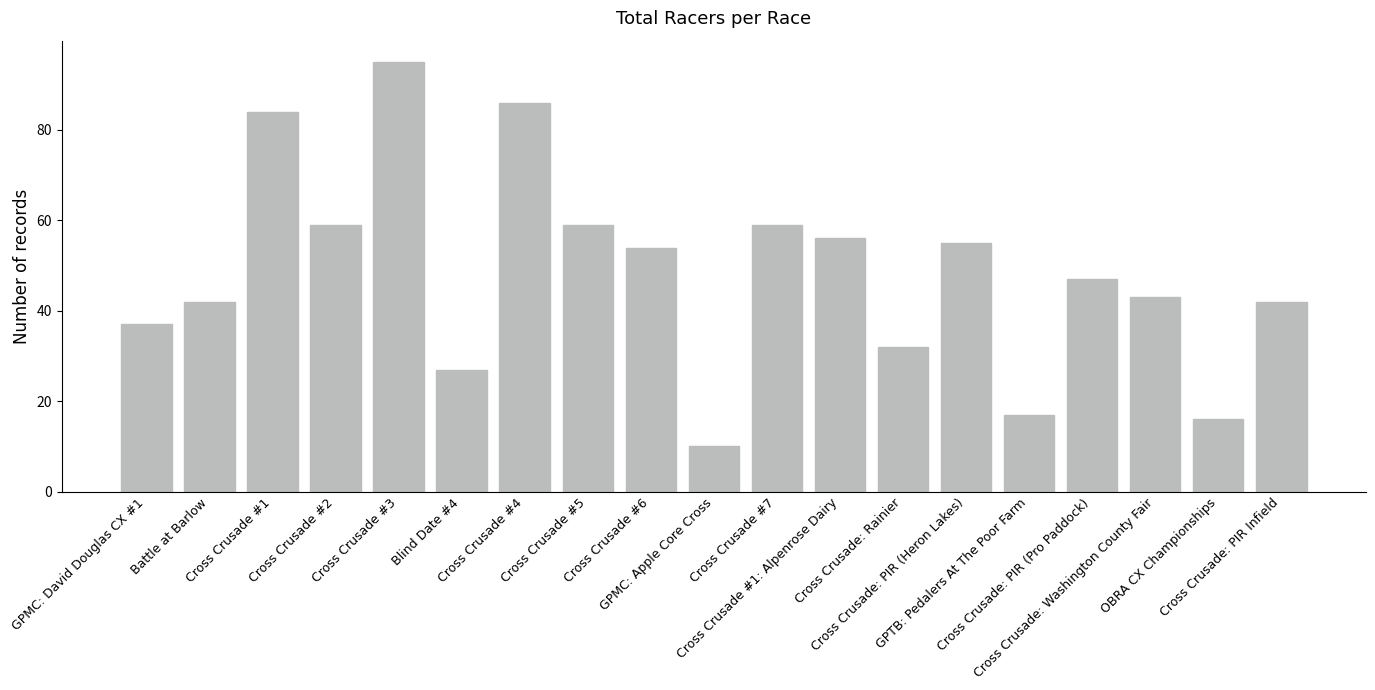

Where is the data nearest to the value 52?

Cross Crusade #6